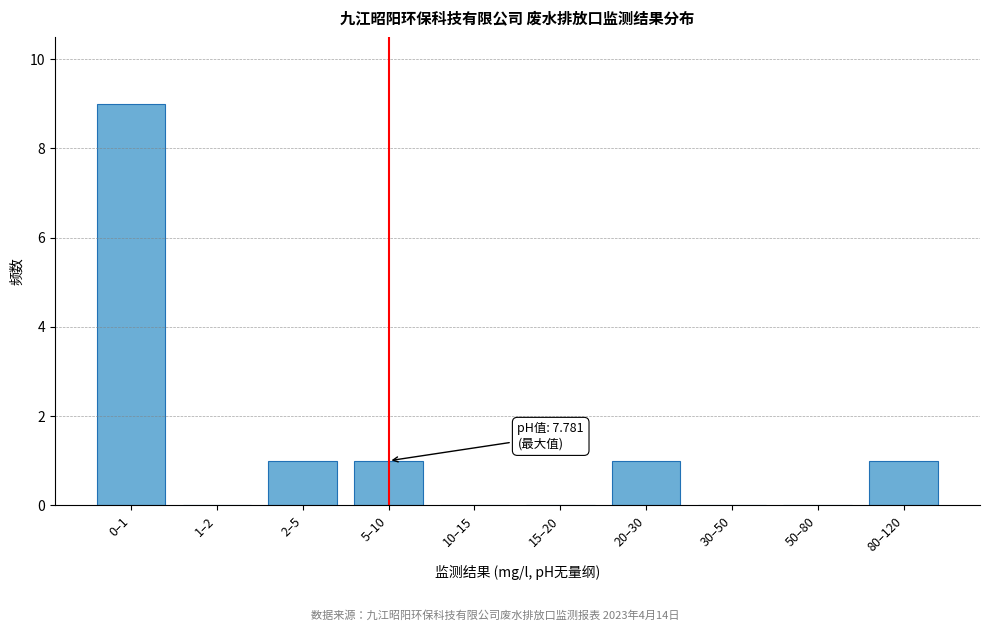

Reading left to right, list all the values displayed in this chart.

0–1=9	1–2=0	2–5=1	5–10=1	10–15=0	15–20=0	20–30=1	30–50=0	50–80=0	80–120=1